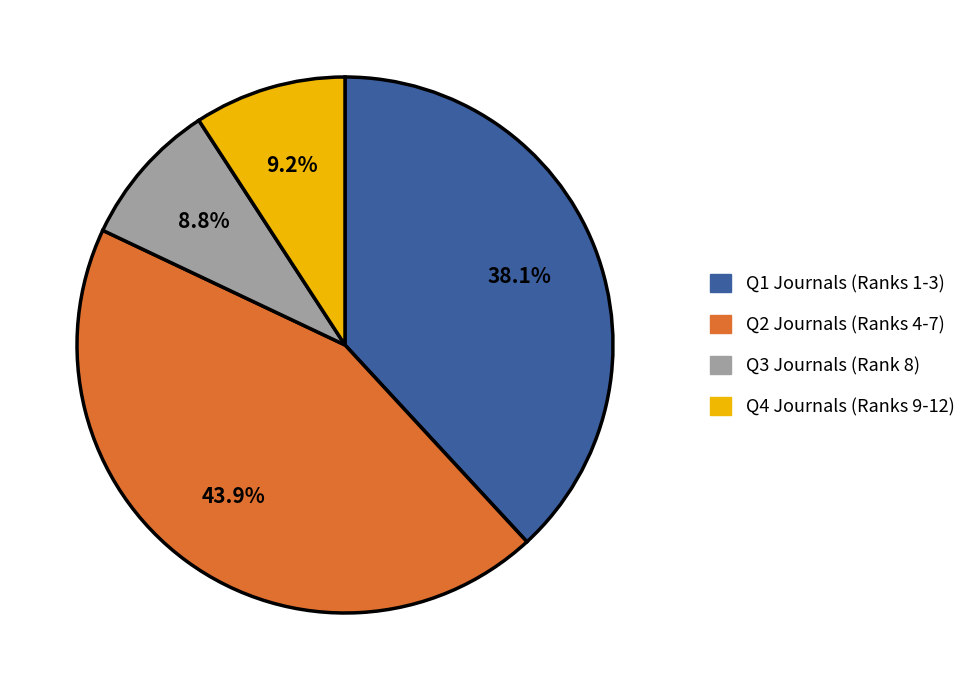

Does any single category account for the majority?

No